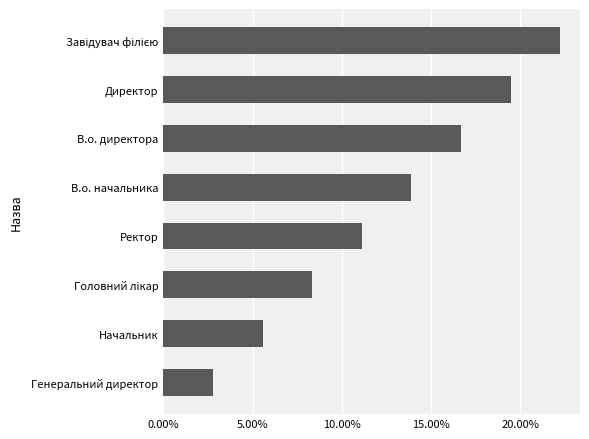

What is the average value?

0.1